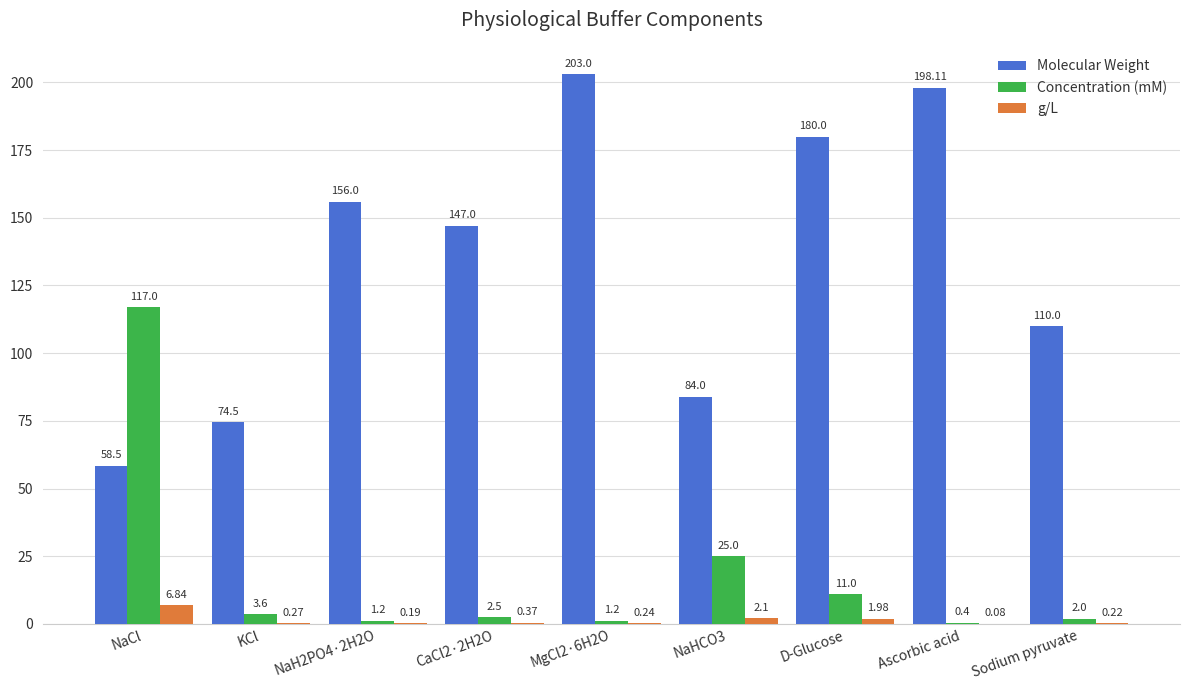

At which category is the sum across all series the highest?

MgCl2·6H2O